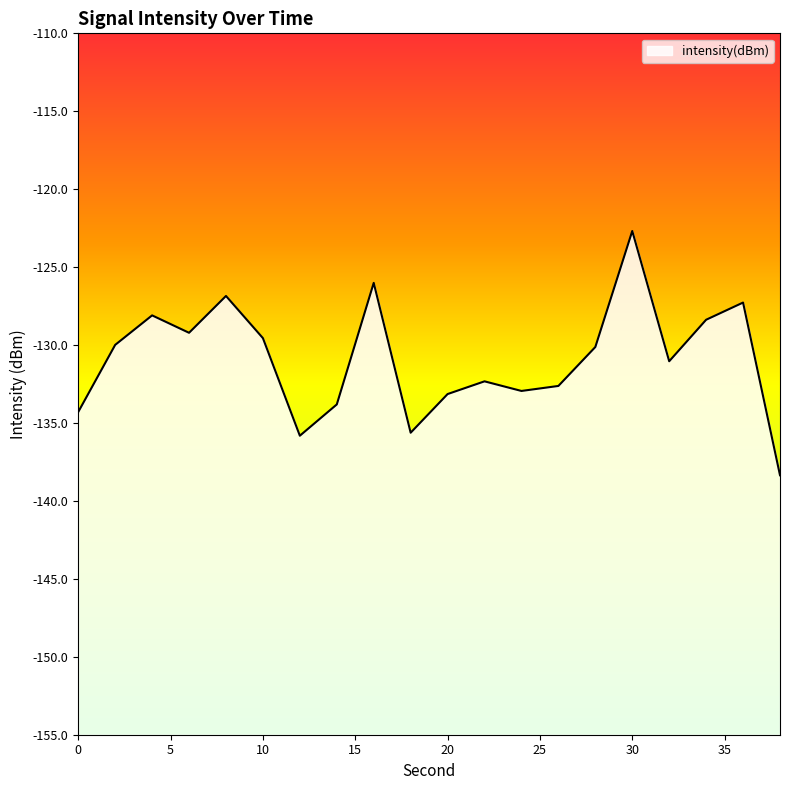

At which label does the data first exceed -130?

2